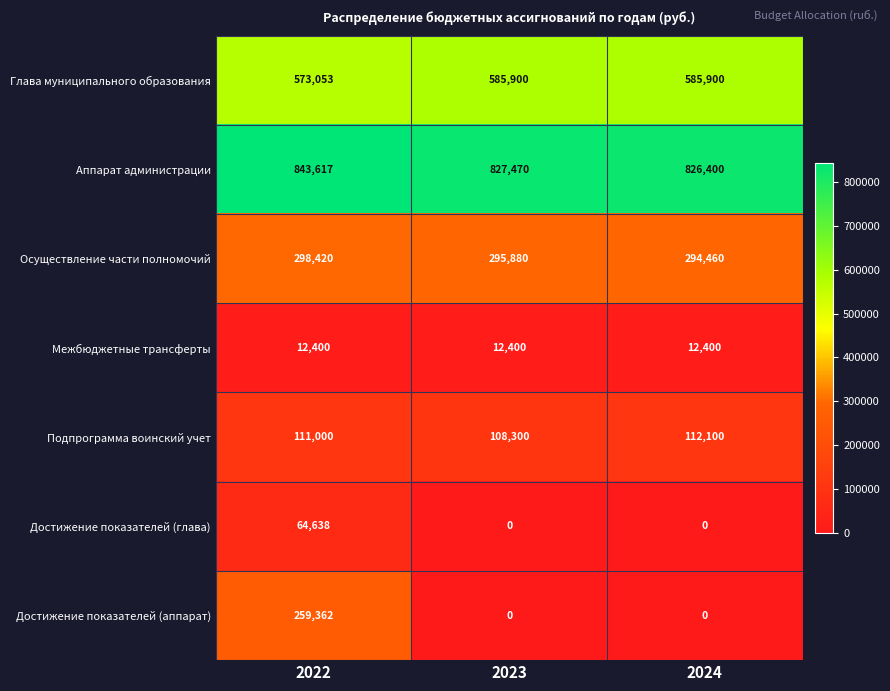

At which category is the sum across all series the highest?

2022